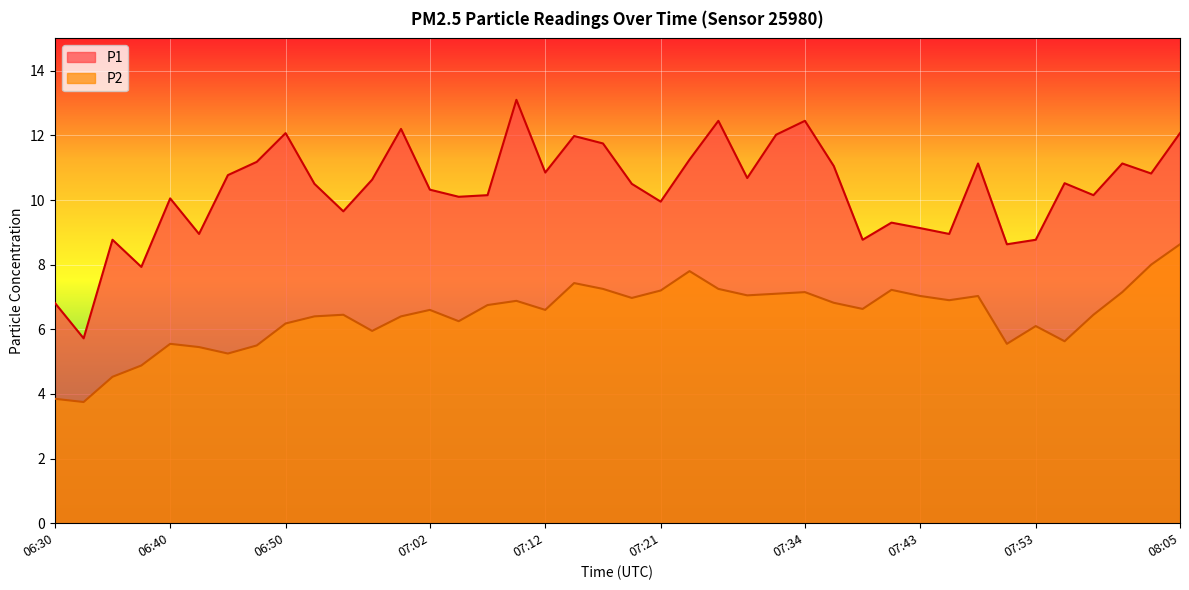

Is the value of P1 at 07:19 greater than the value of P2 at 07:24?

Yes